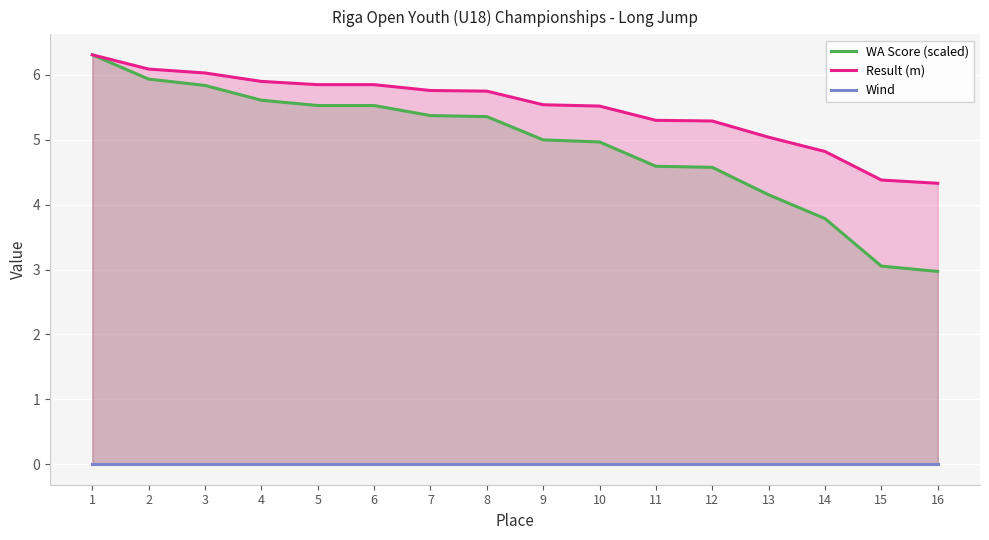

At which category does the chart reach its minimum across all series?

1